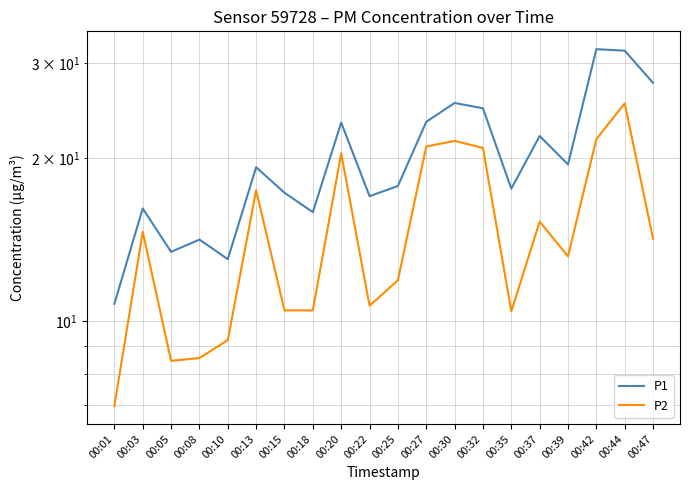

Which series changed the most between 00:25 and 00:39?

P1